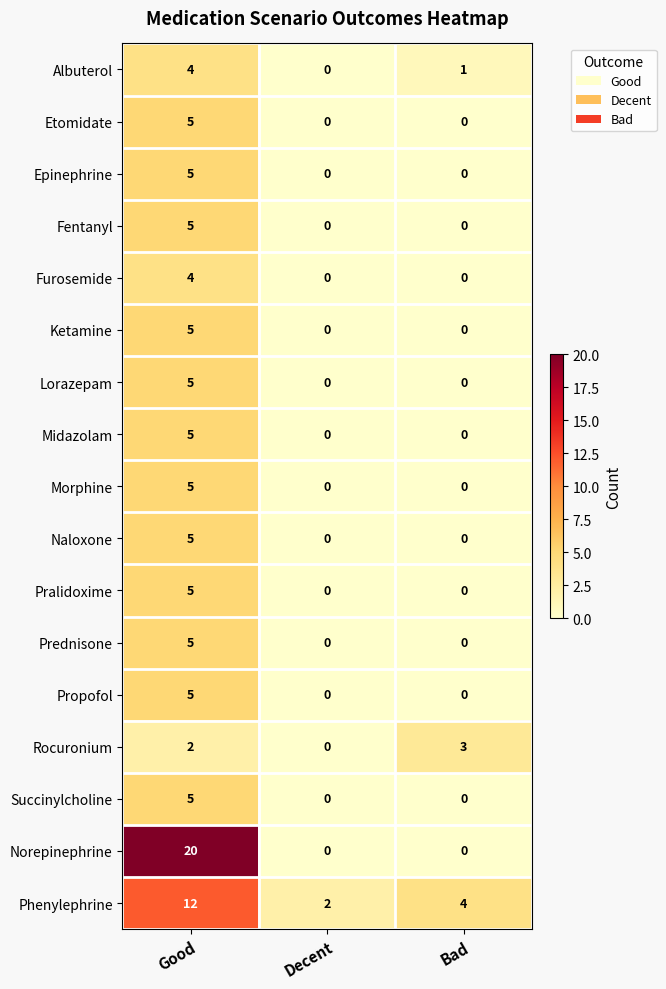

Which series has the largest range (max minus min)?

Norepinephrine